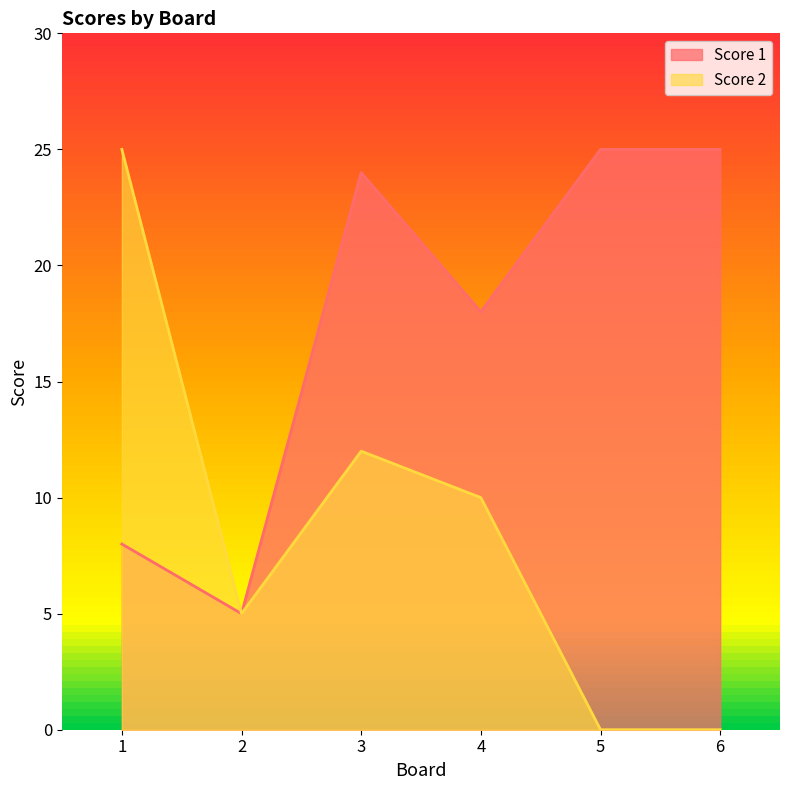

What value does the Score 2 series have at 2?

5